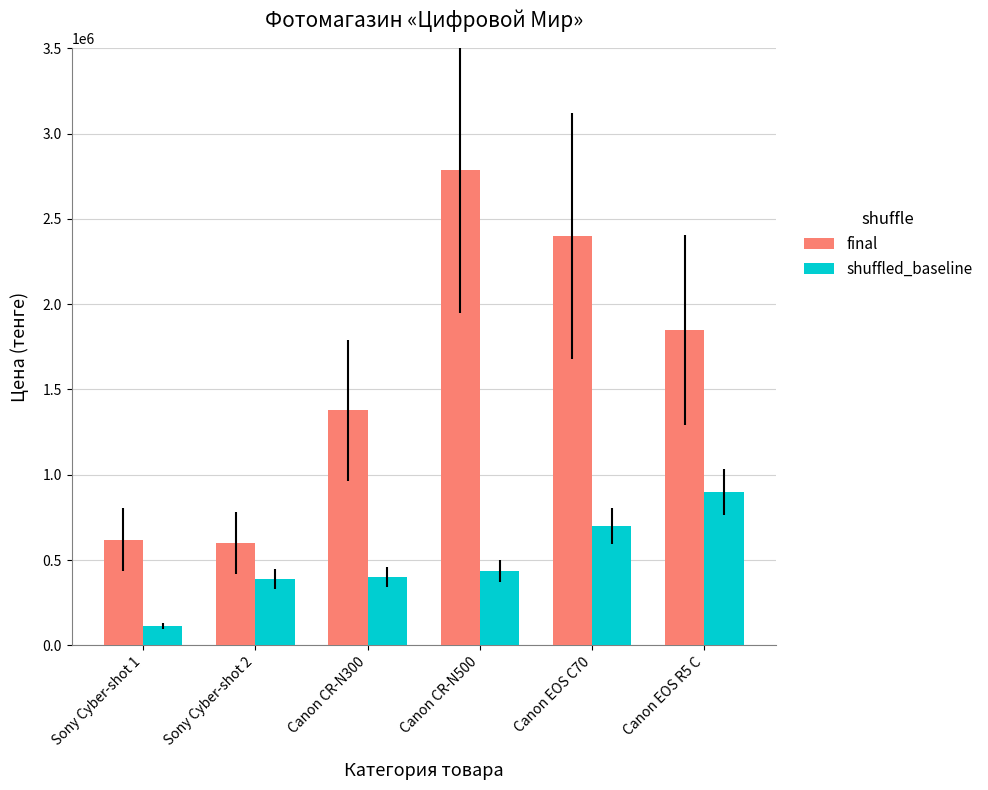

Where is final nearest to the value 1692000?

Canon EOS R5 C